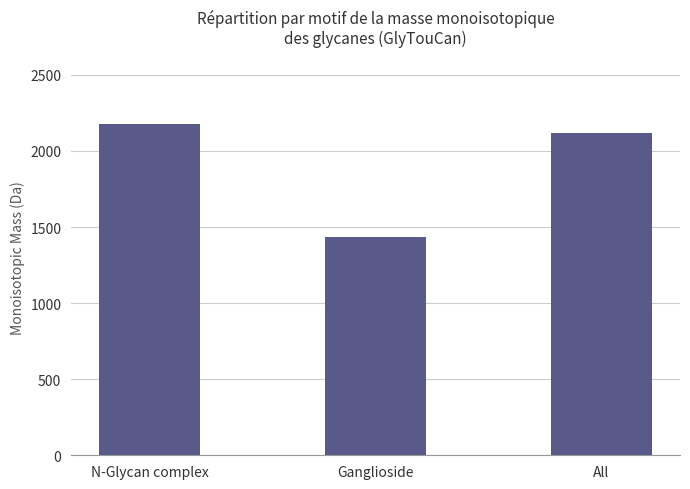

How many categories are shown in the chart?

3